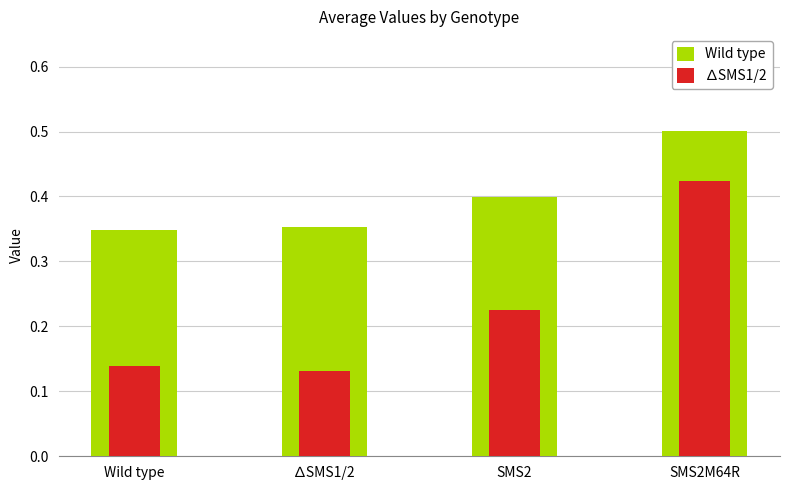

At which label does ∆SMS1/2 reach its peak?

SMS2M64R